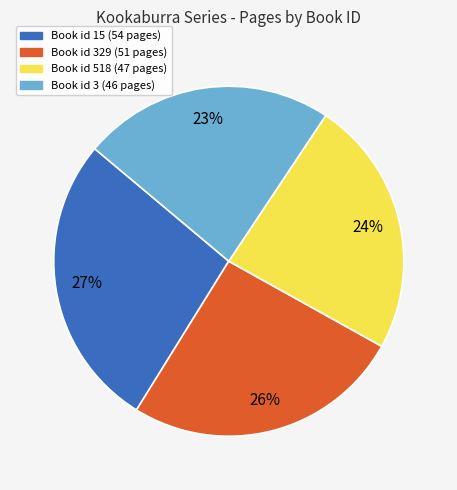

How many segments does this pie chart have?

4